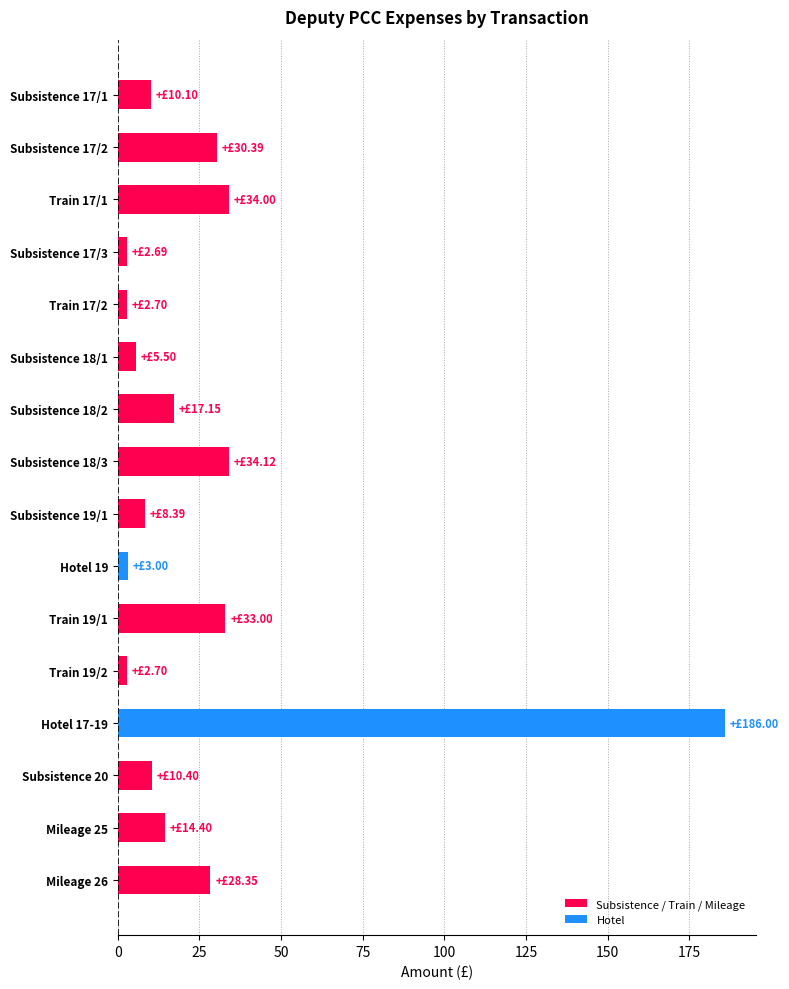

What is the ratio of the value at Subsistence 20 to the value at Hotel 19?

3.5